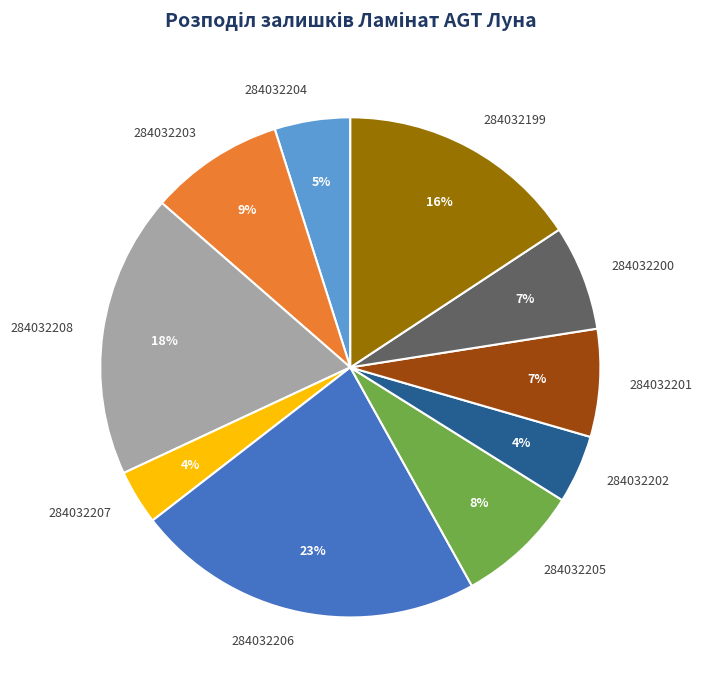

What percentage is the 284032207 slice, to the nearest percent?

4%